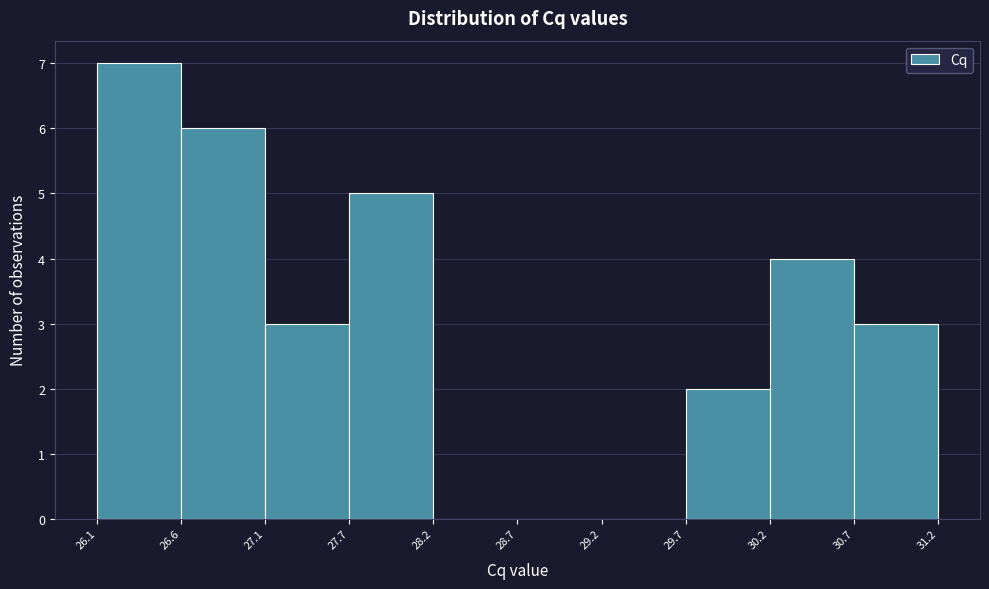

Reading left to right, transcribe this chart: for each bar, give the range it covers on the x-axis and its height. The values are not printed on the chart, so give them approximately, as read against the axis.

26.1 to 26.6: 7
26.6 to 27.1: 6
27.1 to 27.7: 3
27.7 to 28.2: 5
28.2 to 28.7: 0
28.7 to 29.2: 0
29.2 to 29.7: 0
29.7 to 30.2: 2
30.2 to 30.7: 4
30.7 to 31.2: 3